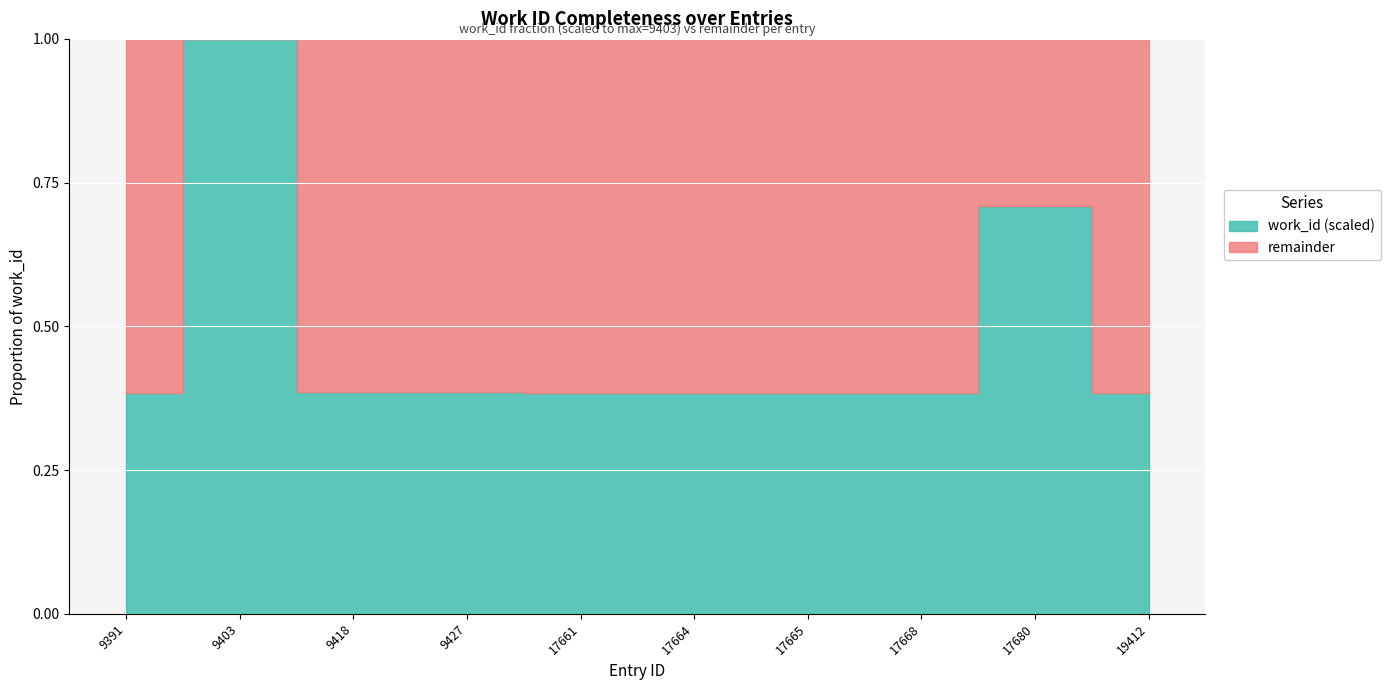

List the labels in order of value, largest first.

9403, 17680, 9427, 9418, 9391, 19412, 17661, 17664, 17665, 17668